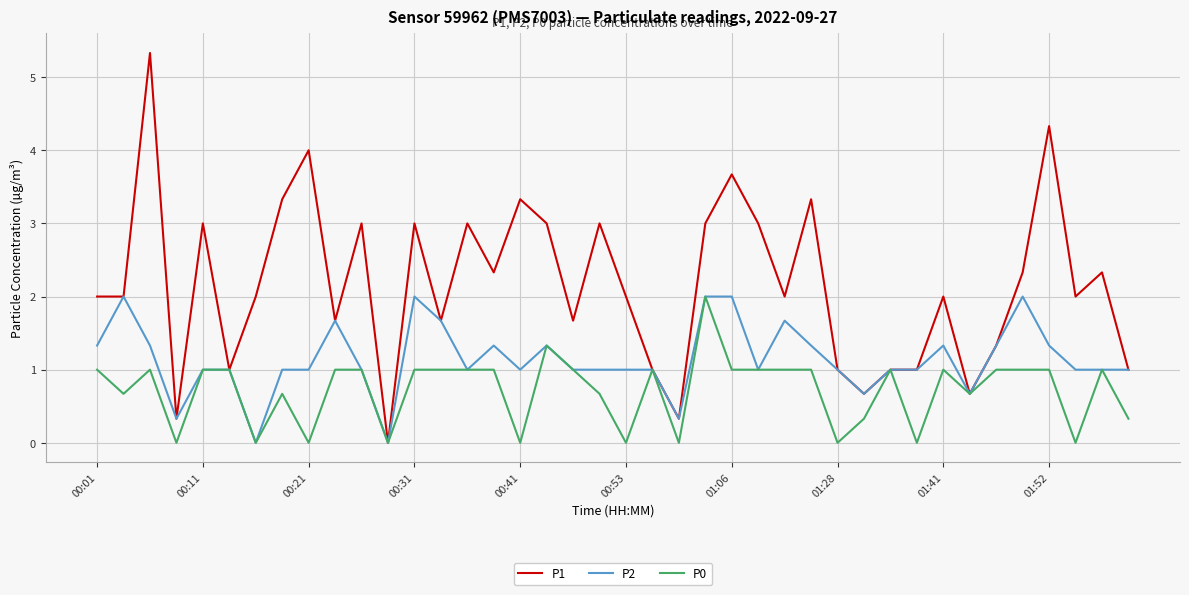

Which series has the widest spread of values?

P1